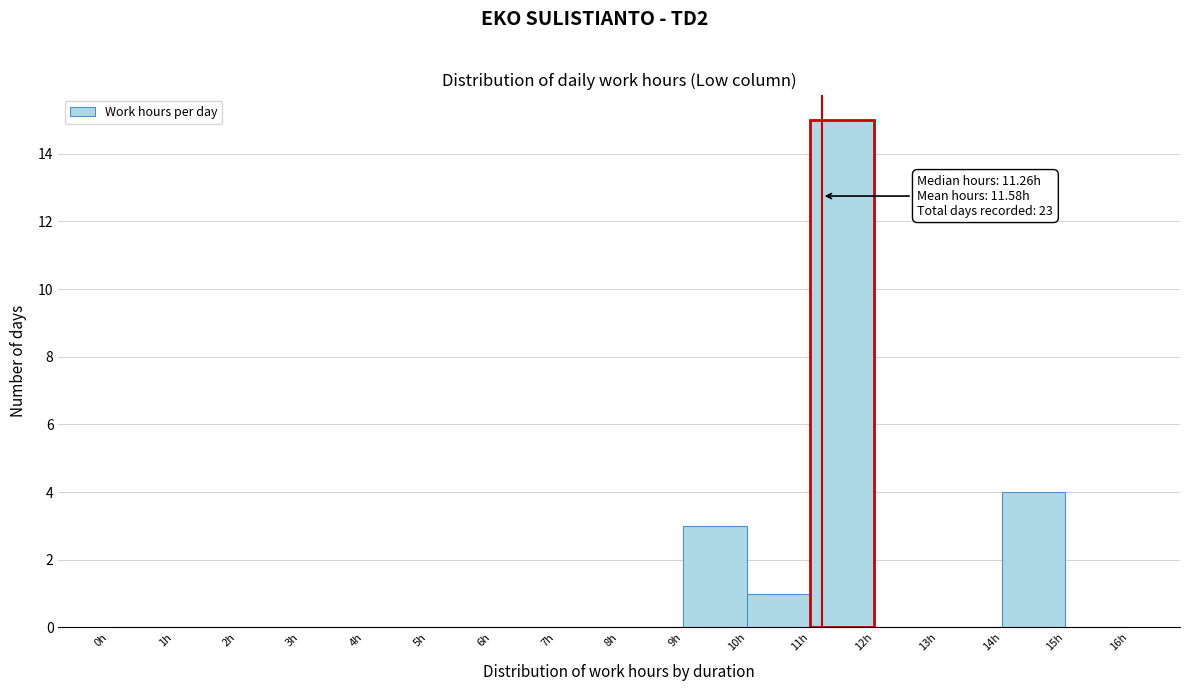

Which range on the x-axis has the tallest bar?

11 to 12